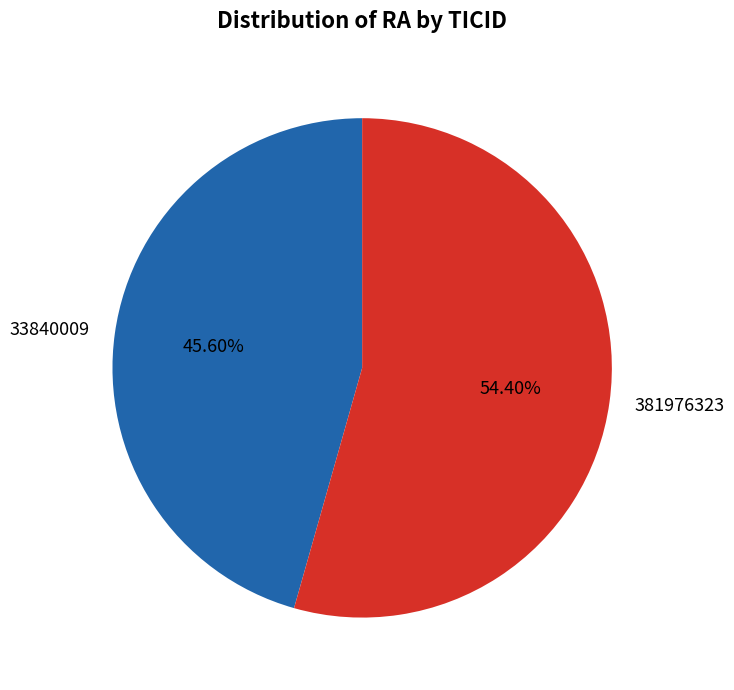

Which category has the smallest portion of the pie?

33840009